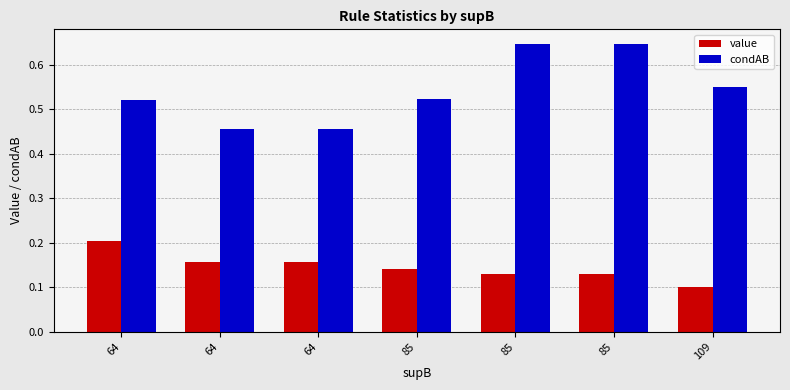

How many data points does each series have?

7